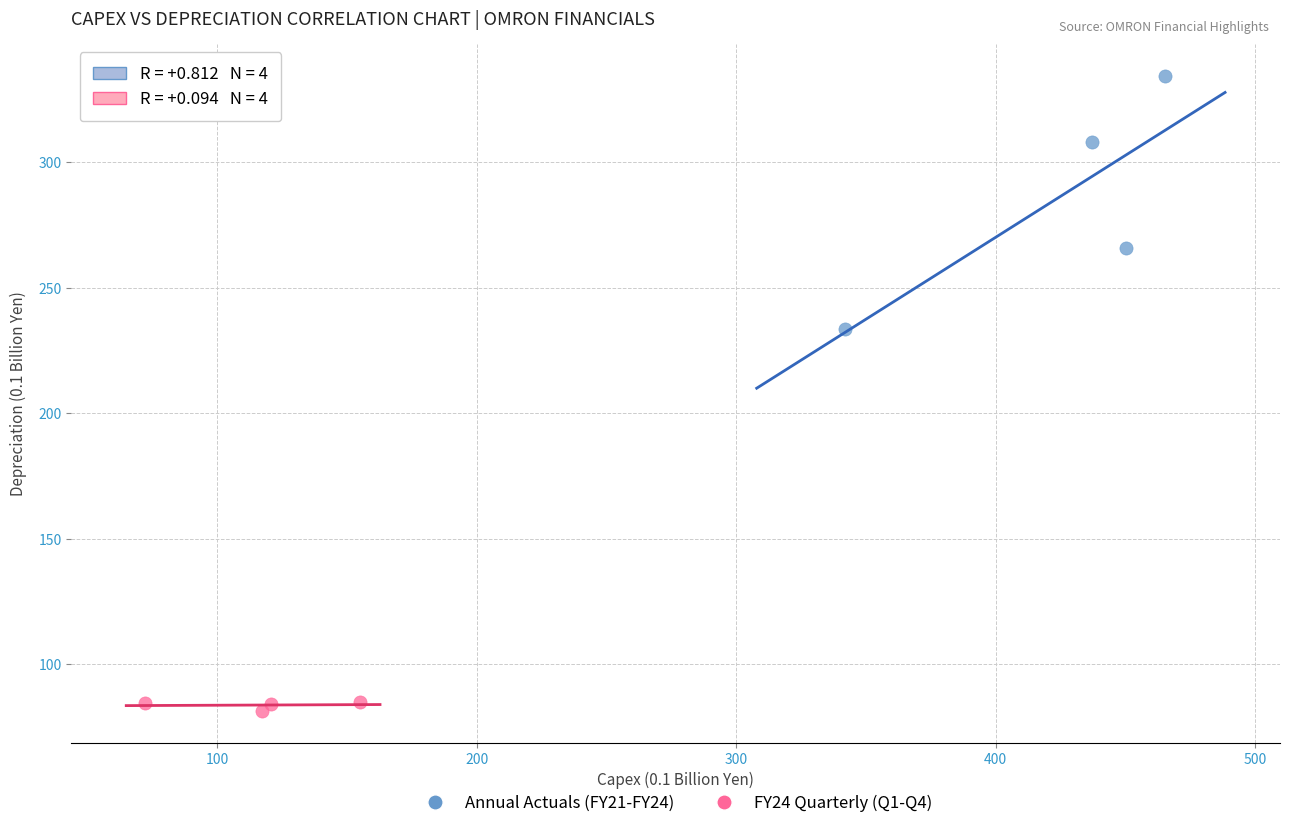

Which series has the widest spread of Y values?

Annual Actuals (FY21-FY24)